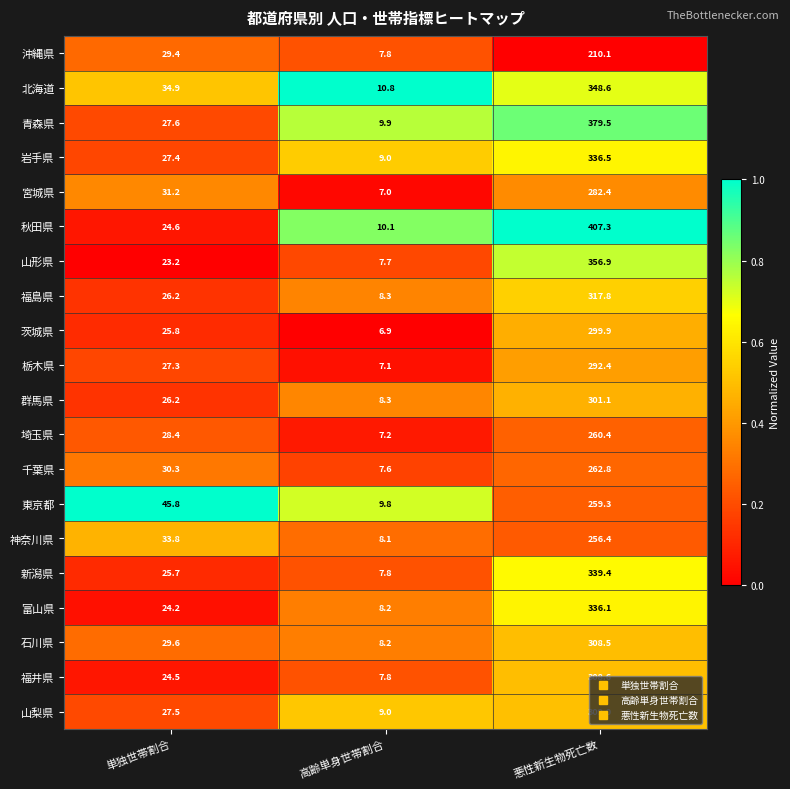

Which series has the largest total across all categories?

秋田県